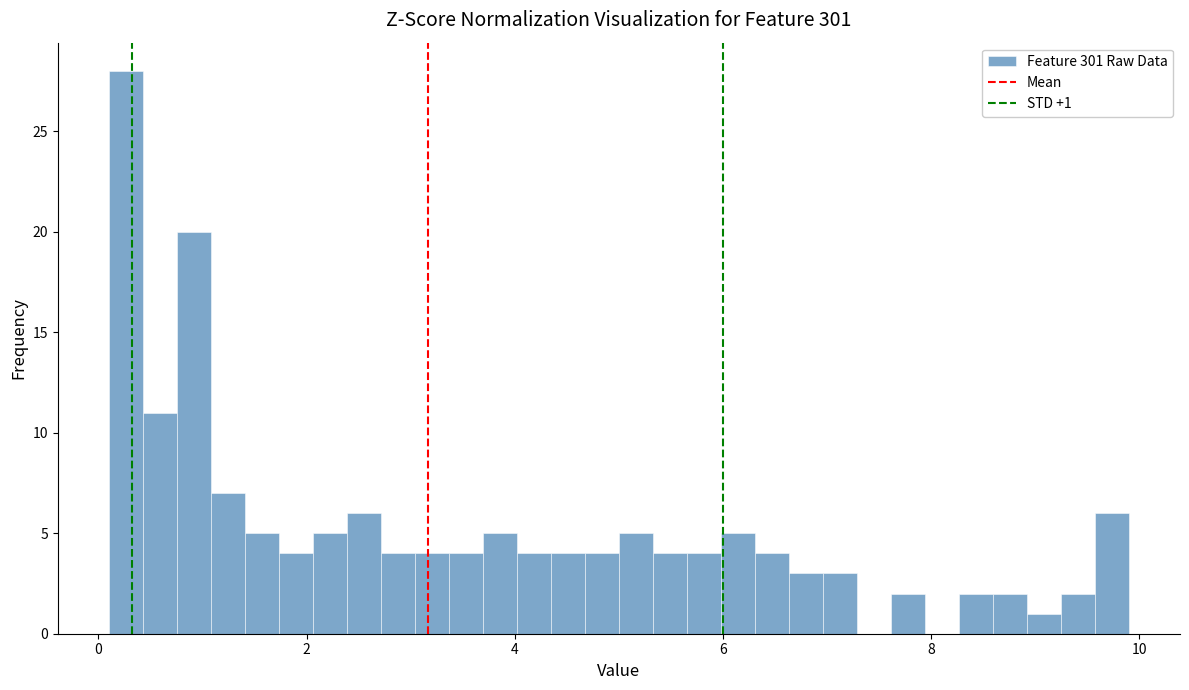

Read against the x-axis, roughly where is the centre of the tallest bar?

0.2